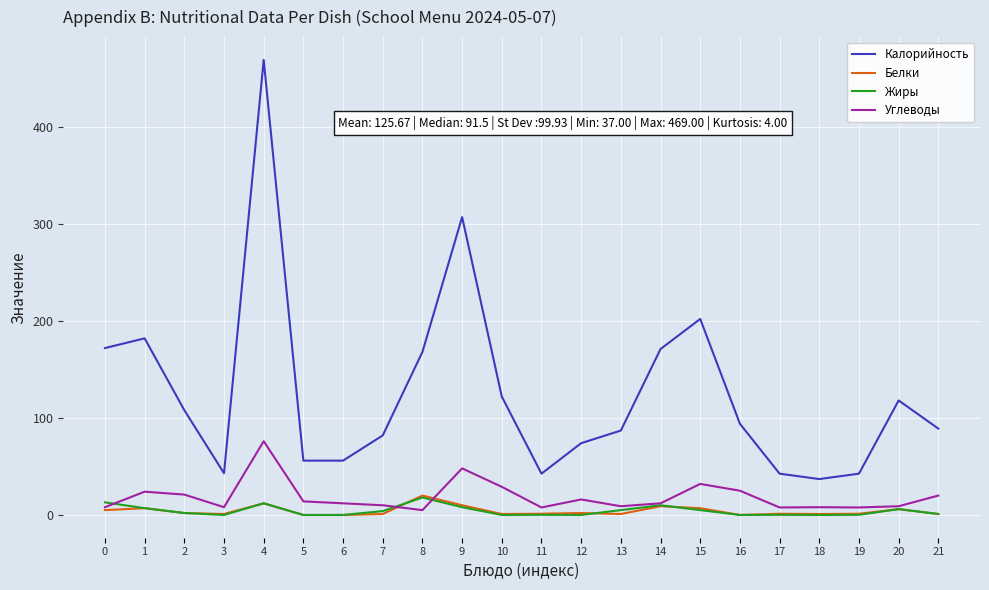

Which series has the largest range (max minus min)?

Калорийность